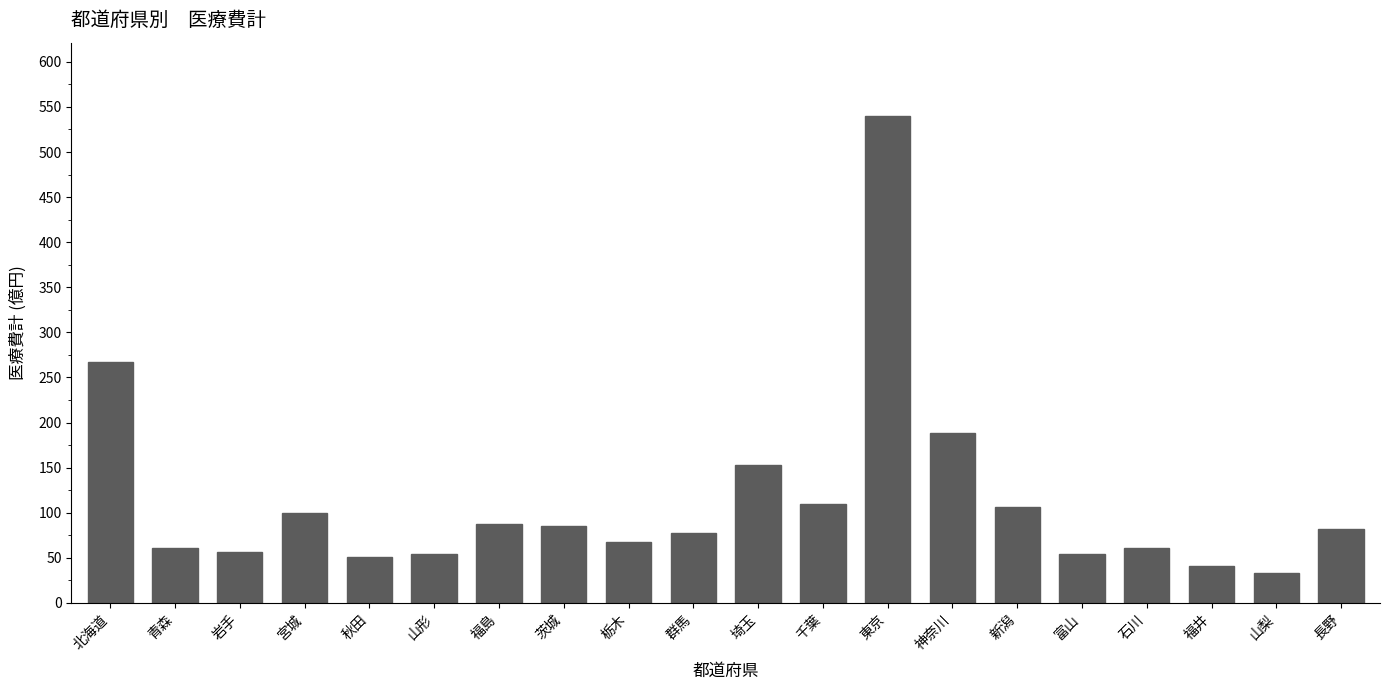

What is the ratio of the value at 茨城 to the value at 長野?

1.0